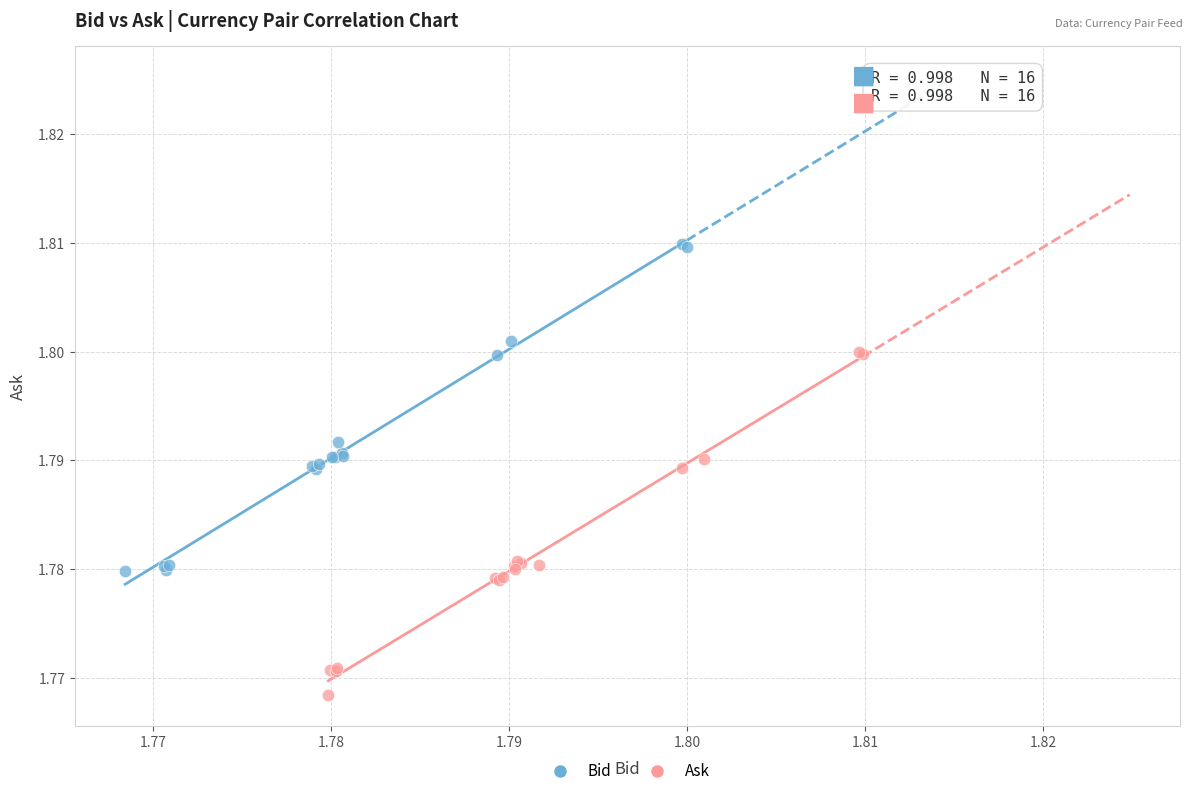

Which series contains the highest Y value?

Bid